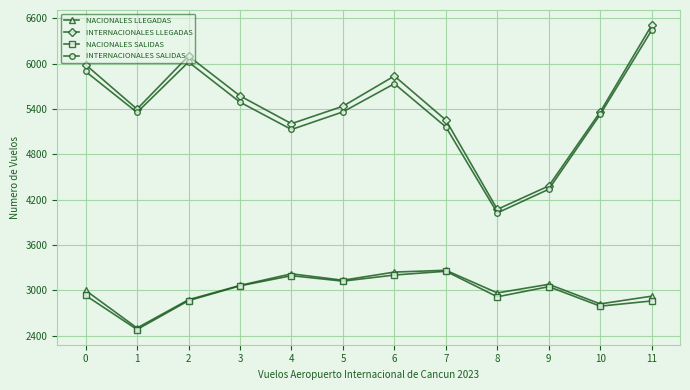

How many values in the INTERNACIONALES SALIDAS series are below 5363?

6